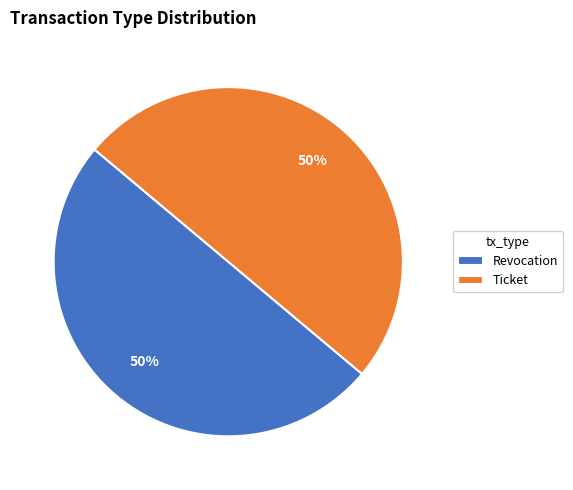

The Revocation slice represents 60% of the pie. True or false?

False